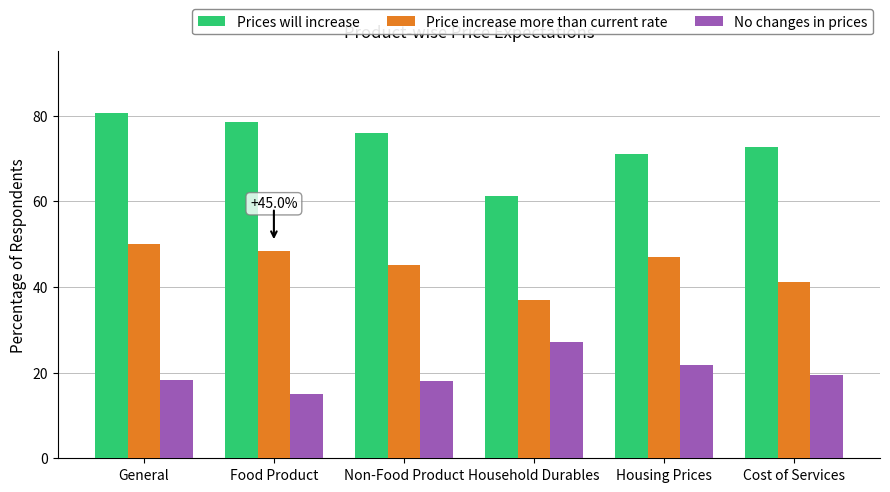

Is the value of Price increase more than current rate at Household Durables greater than the value of No changes in prices at Cost of Services?

Yes